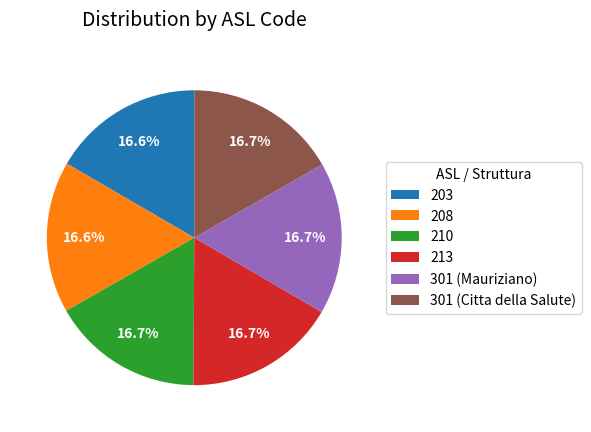

How many slices are in this pie chart?

6